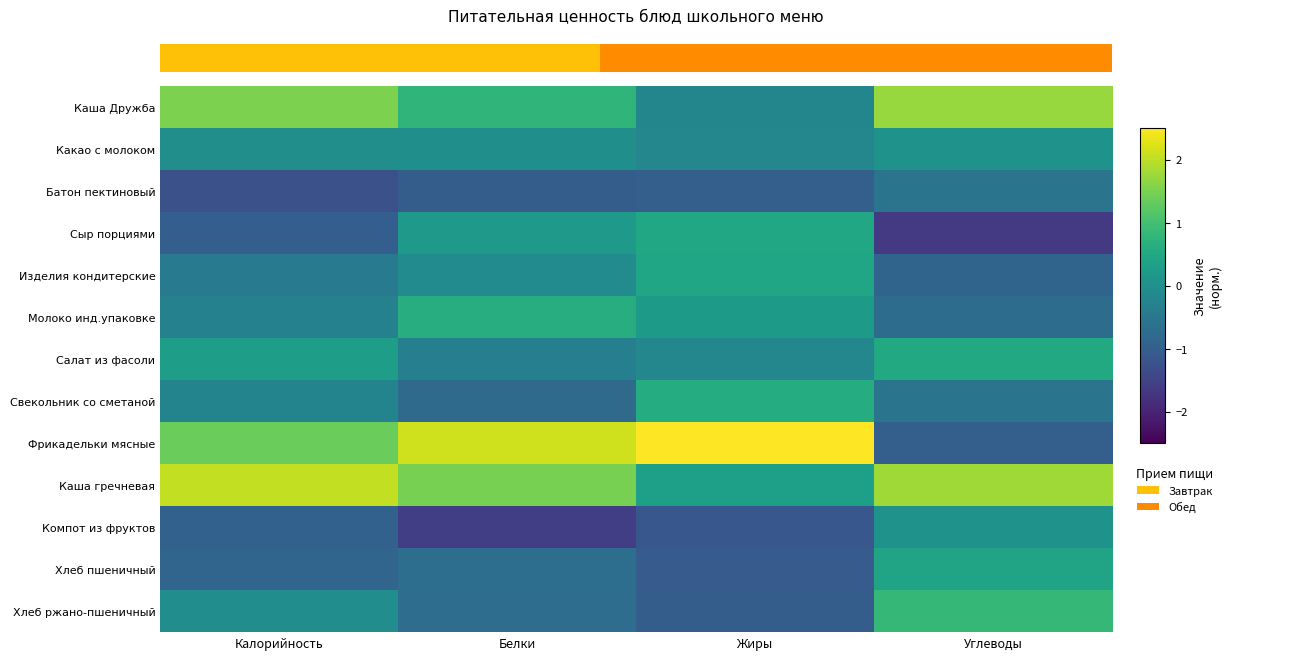

Rank the categories by Батон пектиновый value from lowest to highest.

Калорийность, Белки, Жиры, Углеводы